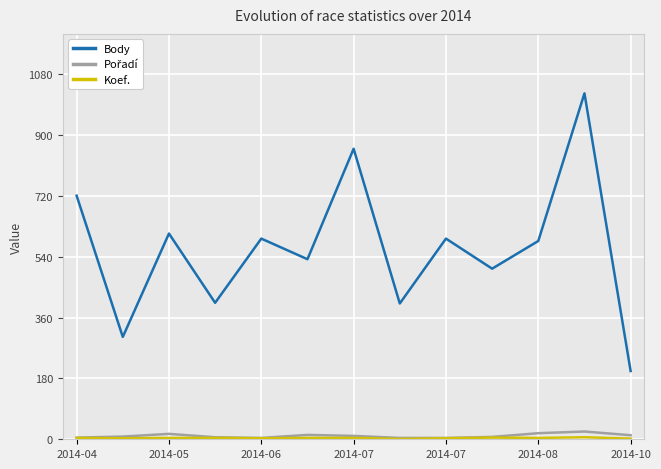

Which series has the largest range (max minus min)?

Body